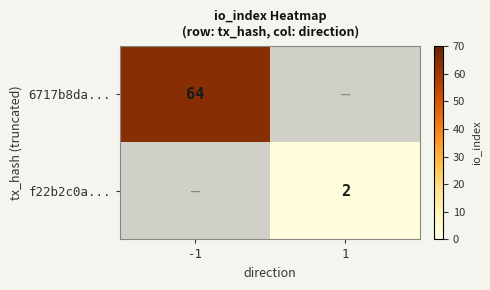

Count the number of data series in this chart.

2